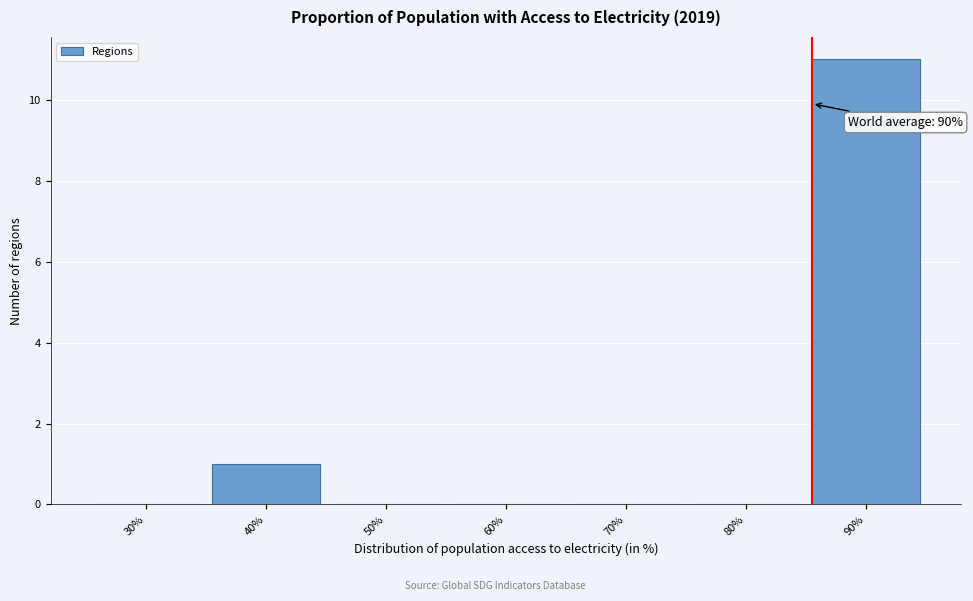

Reading right to left, transcribe all the data shown in this chart.

90%=11	80%=0	70%=0	60%=0	50%=0	40%=1	30%=0